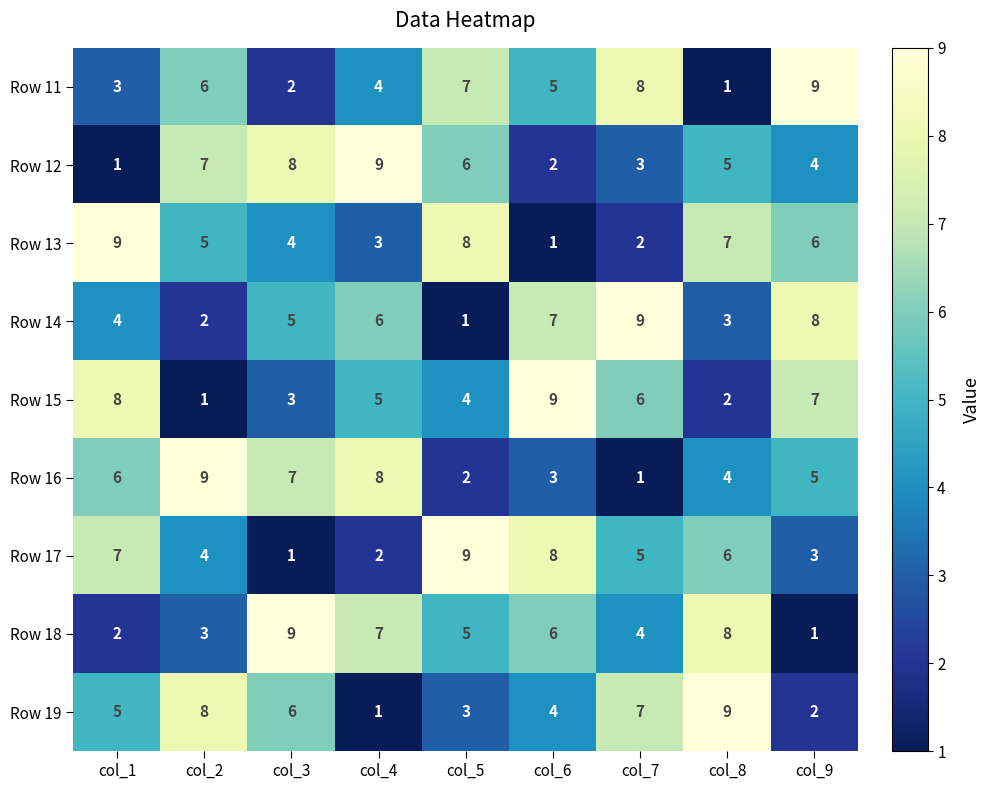

How many data points does each series have?

9